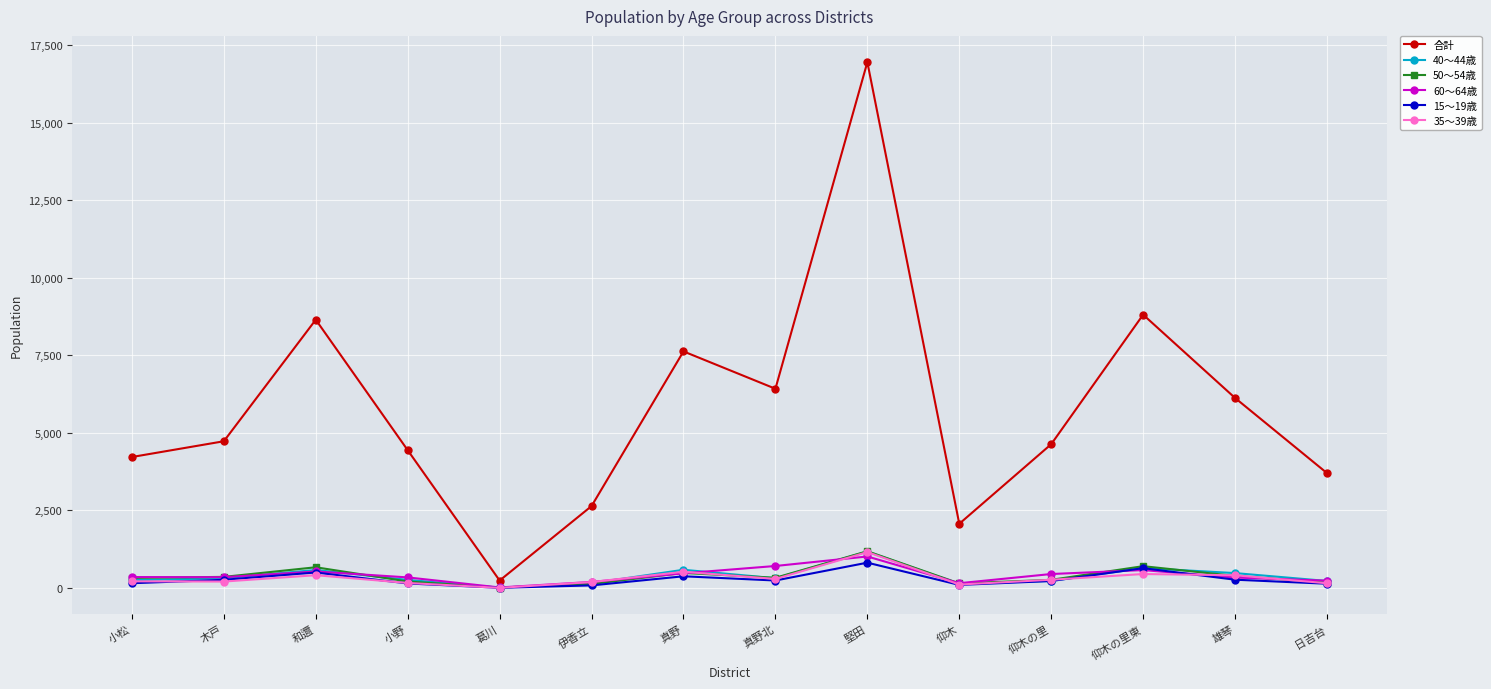

What is the average value of the 50～54歳 series?

381